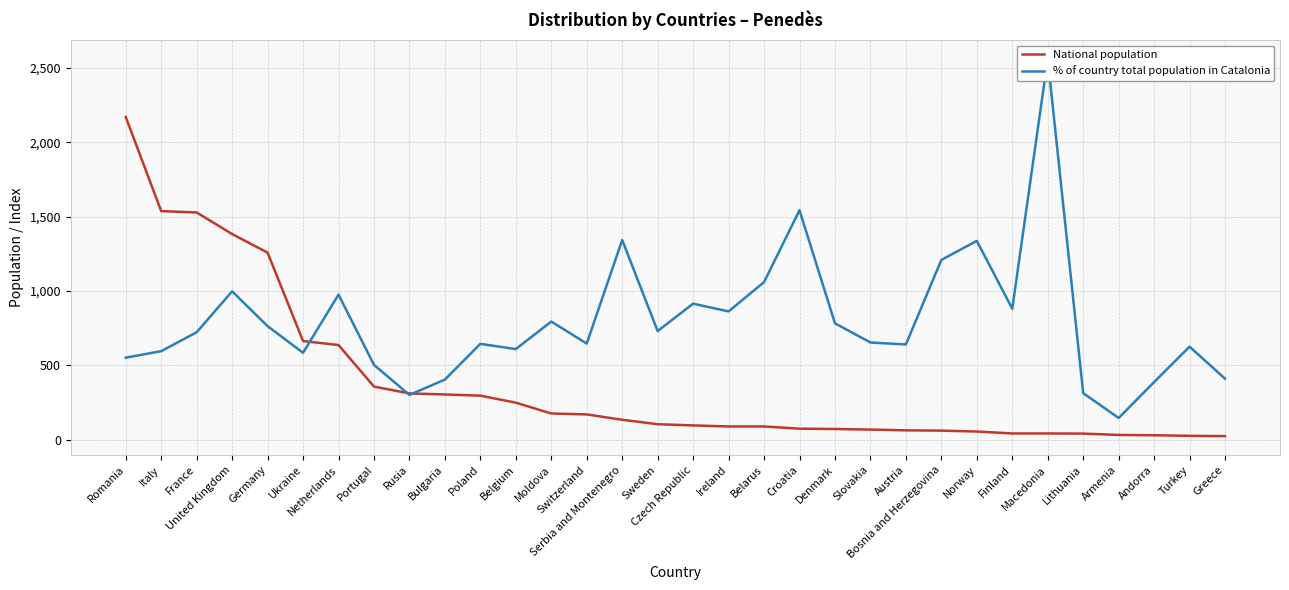

Which series changed the most between Netherlands and Czech Republic?

National population